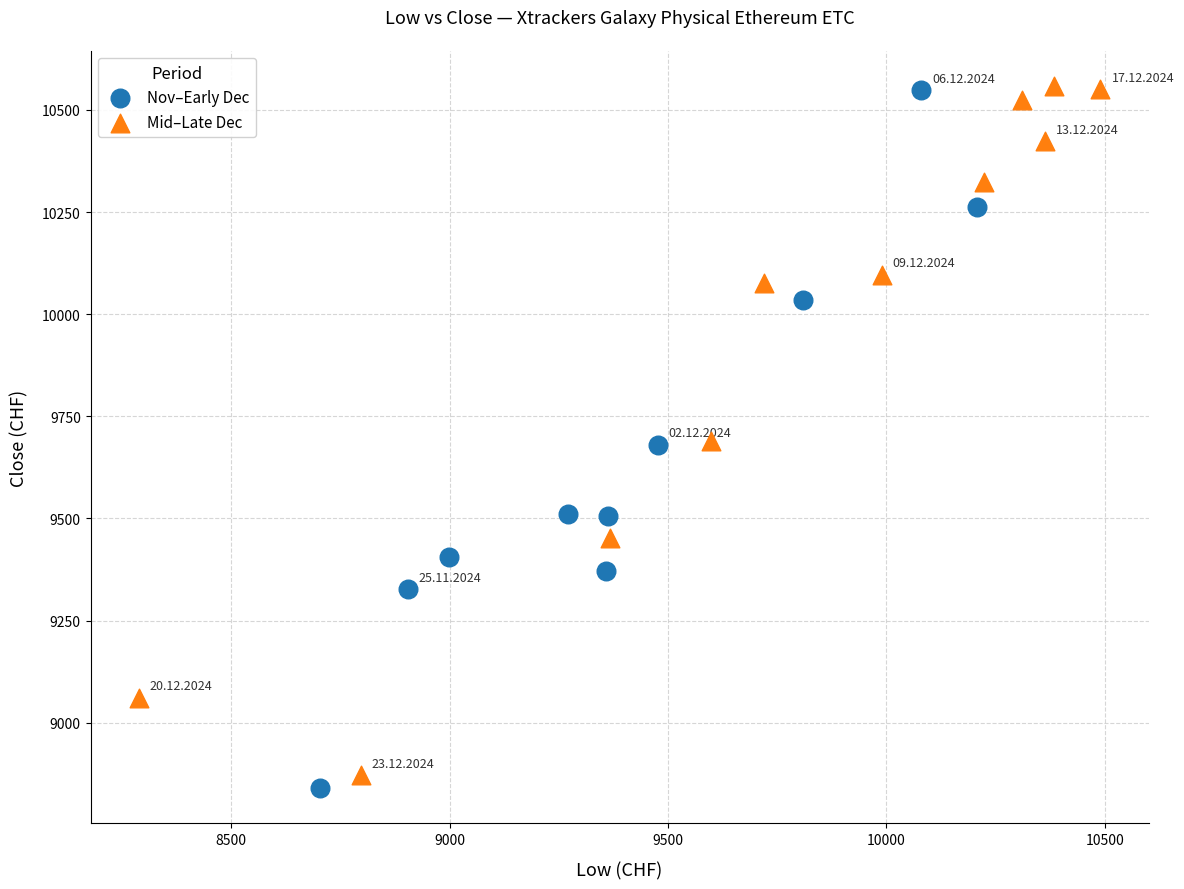

Which series contains the lowest Y value?

Nov–Early Dec